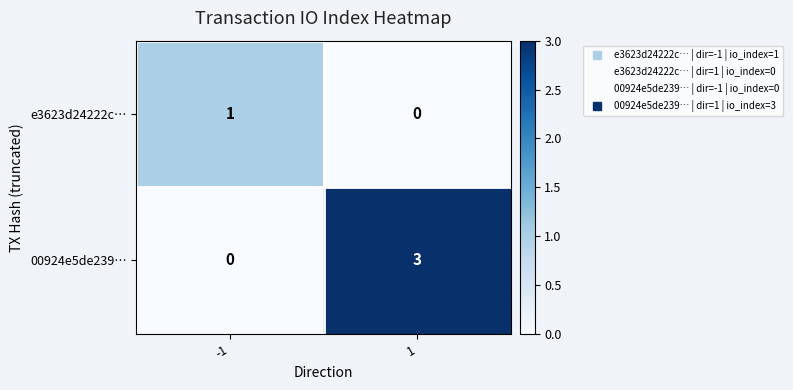

Read the 00924e5de239… value at 1.

3